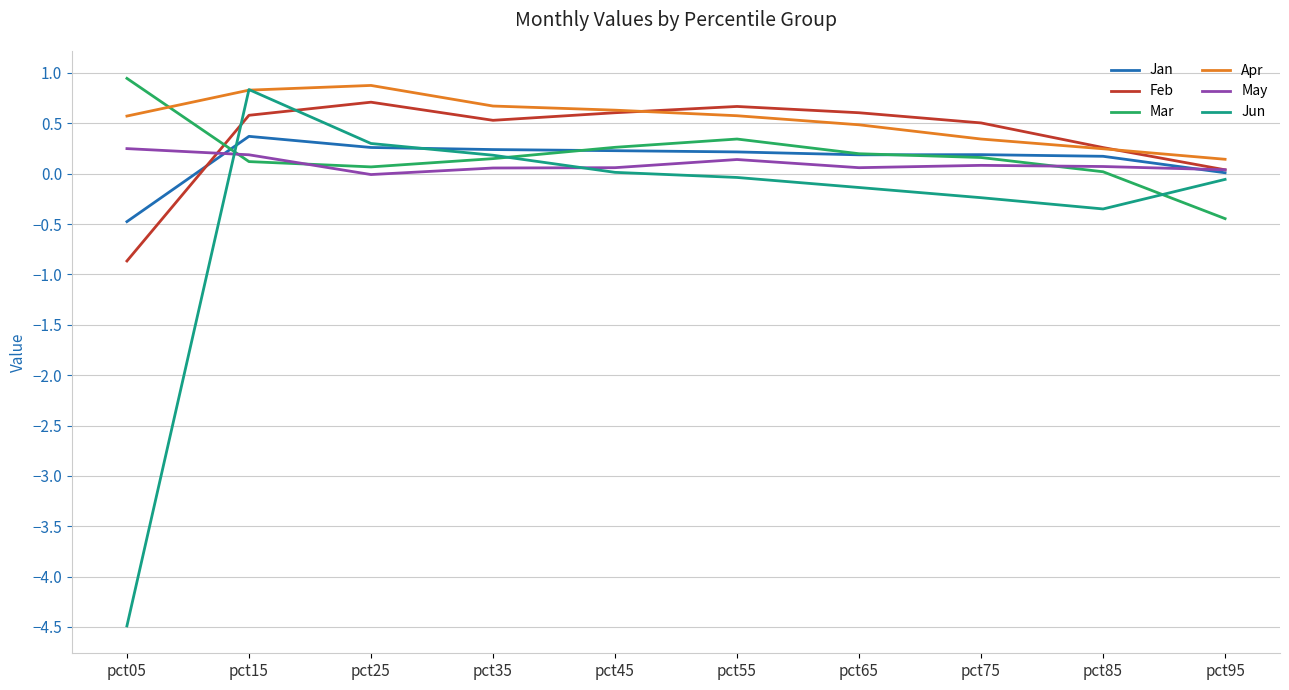

What value does the May series have at pct35?

0.1